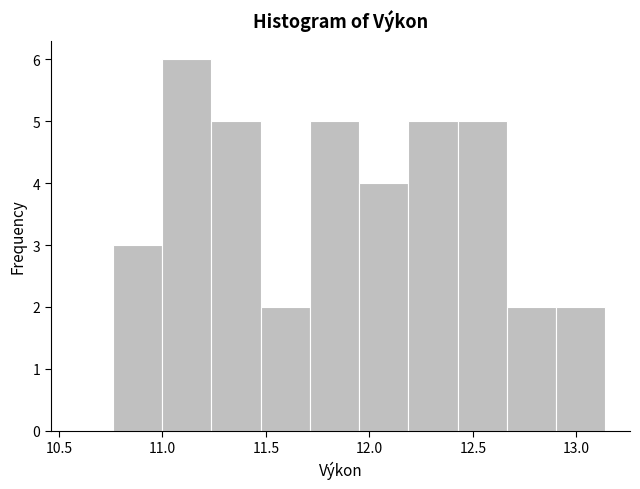

Reading left to right, transcribe this chart: for each bar, give the range it covers on the x-axis and its height. Neither the bar edges nor the heights are printed on the chart, so give them approximately, as read against the axes.

10.75 to 11.00: 3
11.00 to 11.25: 6
11.25 to 11.45: 5
11.45 to 11.70: 2
11.70 to 11.95: 5
11.95 to 12.20: 4
12.20 to 12.45: 5
12.45 to 12.65: 5
12.65 to 12.90: 2
12.90 to 13.15: 2